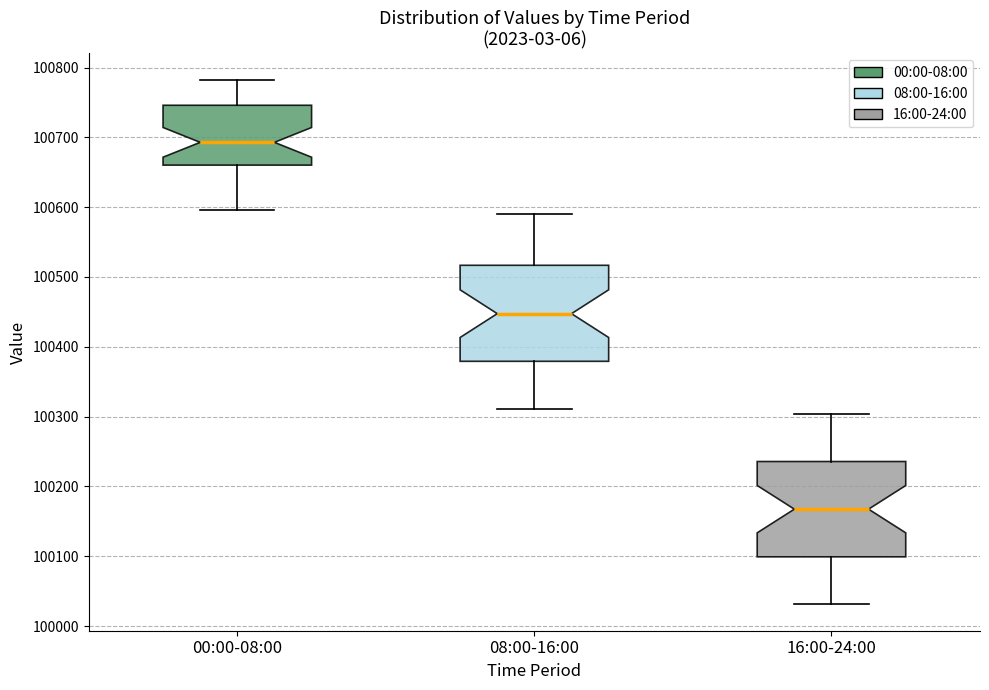

Which box's median line is the highest?

00:00-08:00